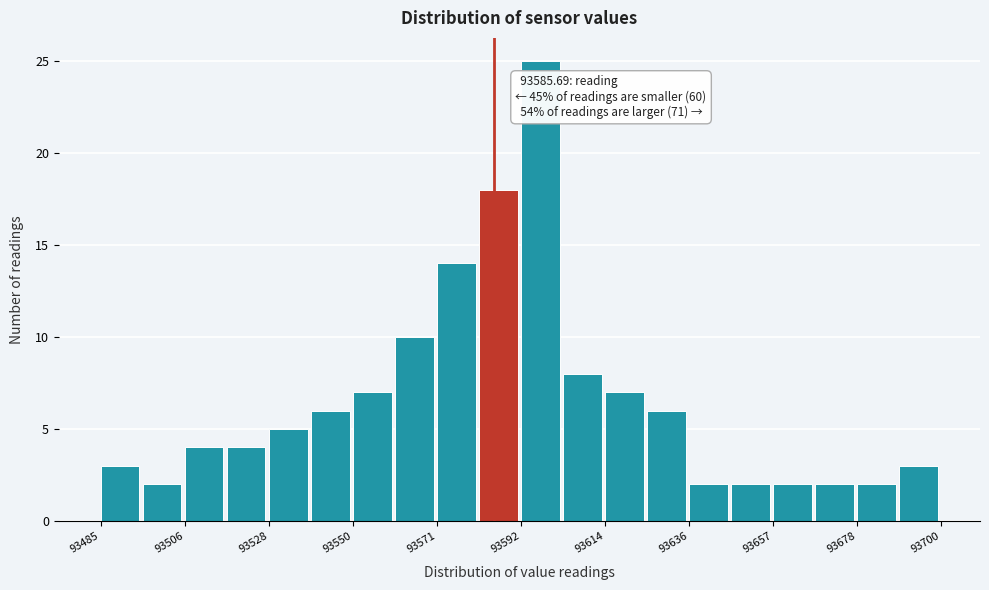

Around what value on the x-axis is the tallest bar? Give the approximate position of its centre, as read against the axis.

93595